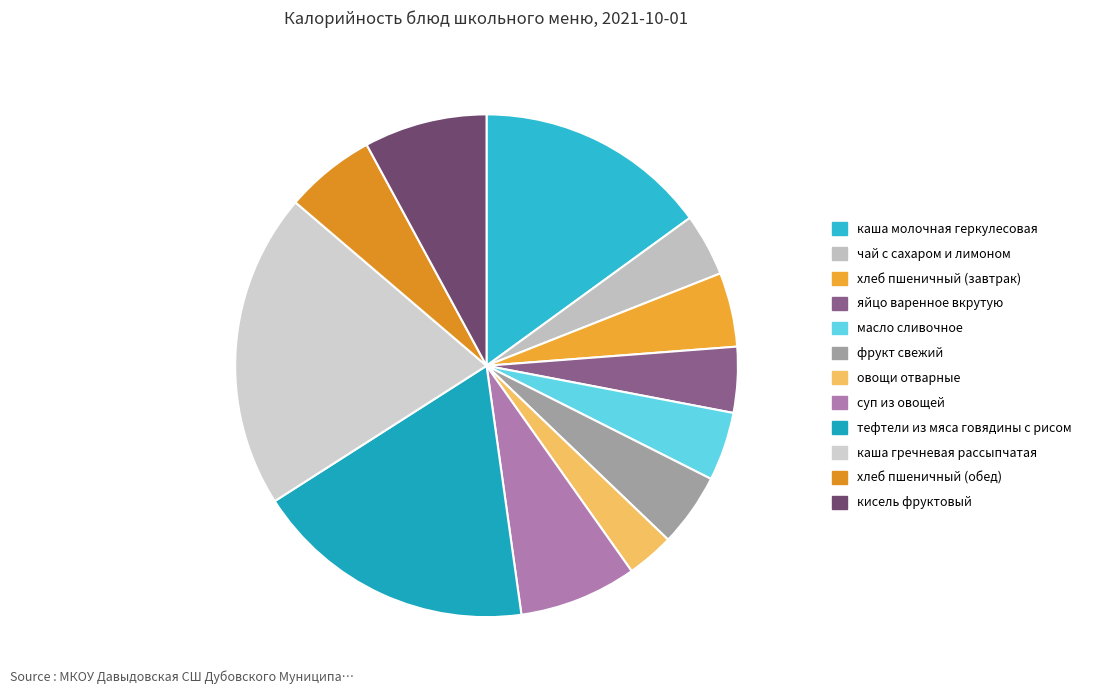

Is there any slice that represents more than half of the pie?

No